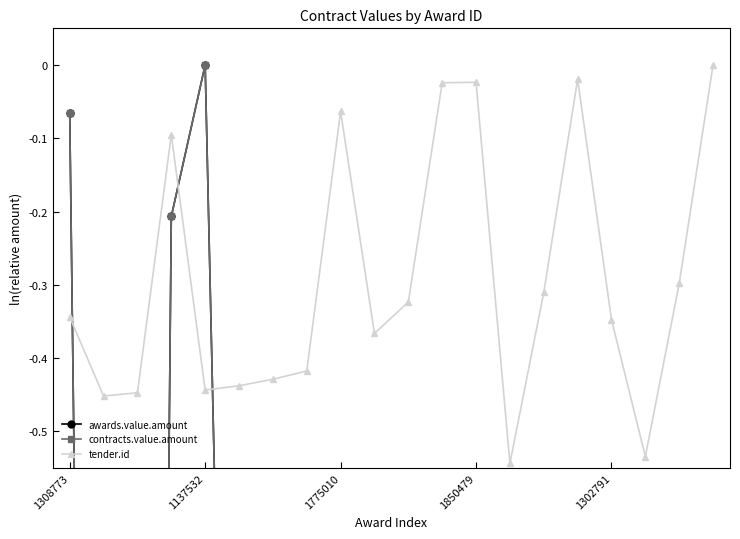

What value does the tender.id series have at 7?

-0.4